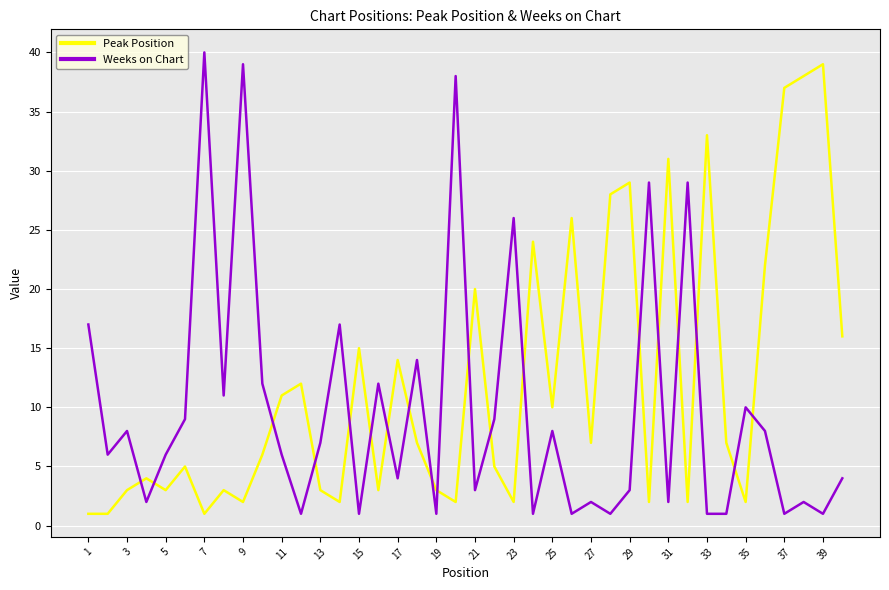

List the series in order of their overall mean, highest first.

Peak Position, Weeks on Chart